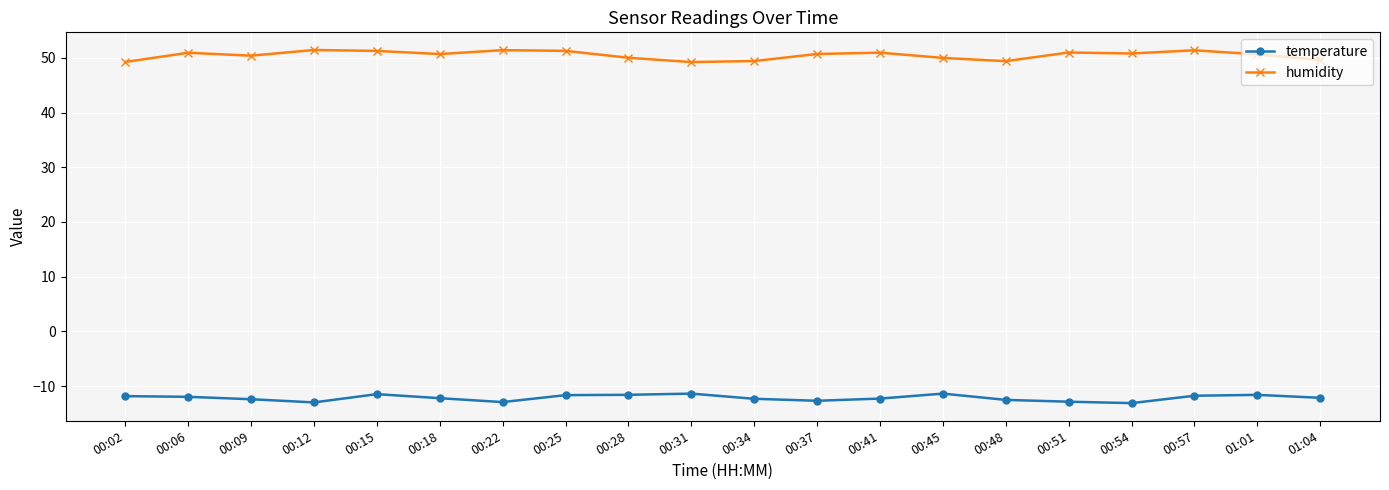

What is the value of the temperature point at the 18th from the left?

-11.8